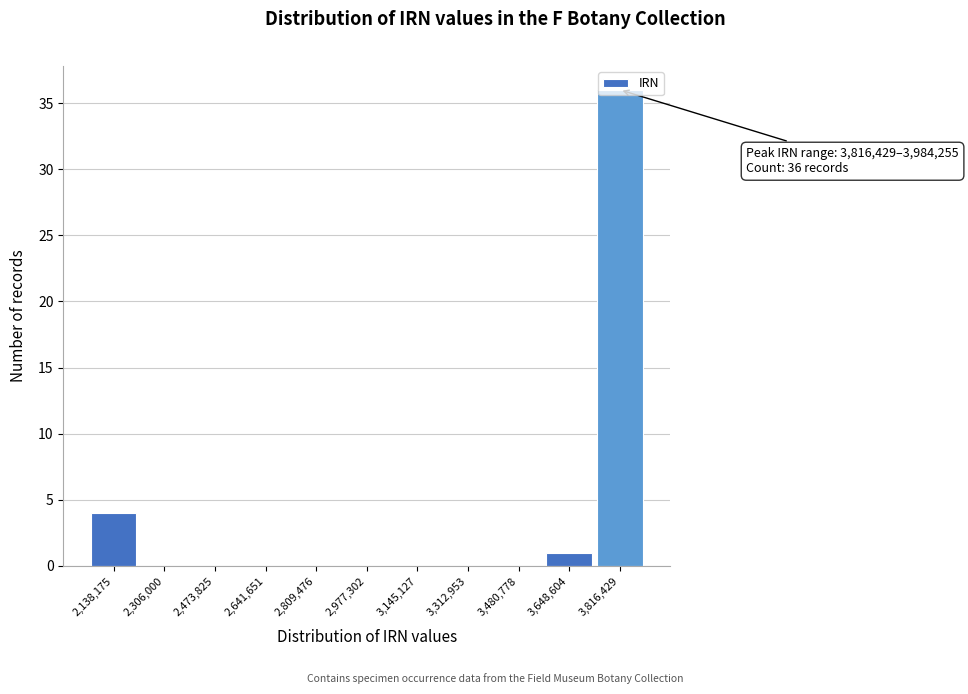

At which label is the value closest to 18?

2,138,175